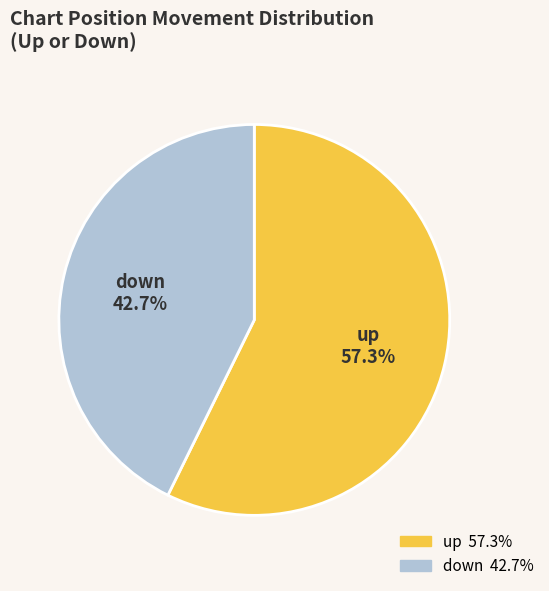

To the nearest percent, what is the difference between the up and down slice percentages?

15%